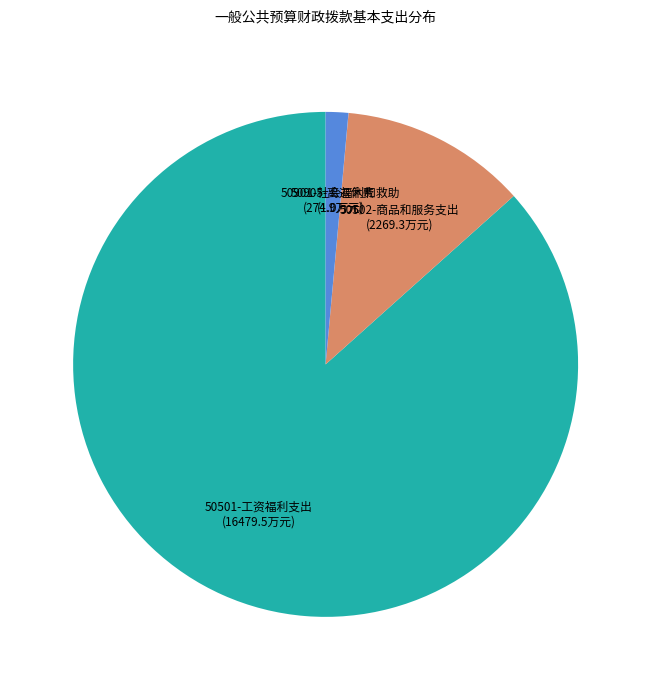

Is the sum of 50501-工资福利支出 and 50502-商品和服务支出 greater than half?

Yes